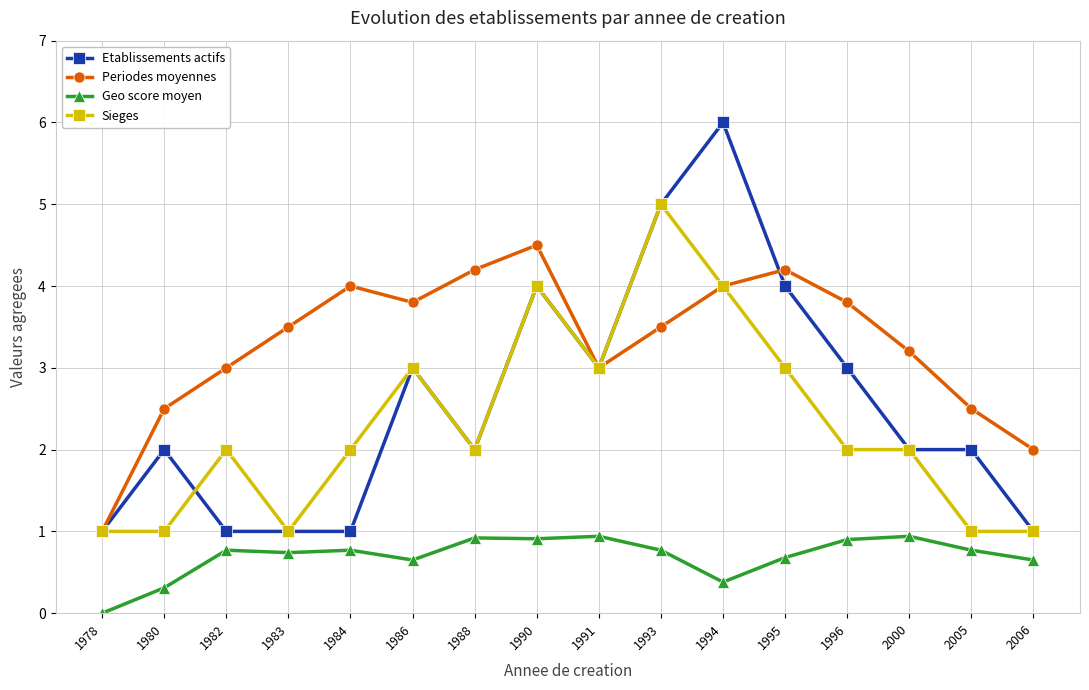

What is the average value of the Periodes moyennes series?

3.3